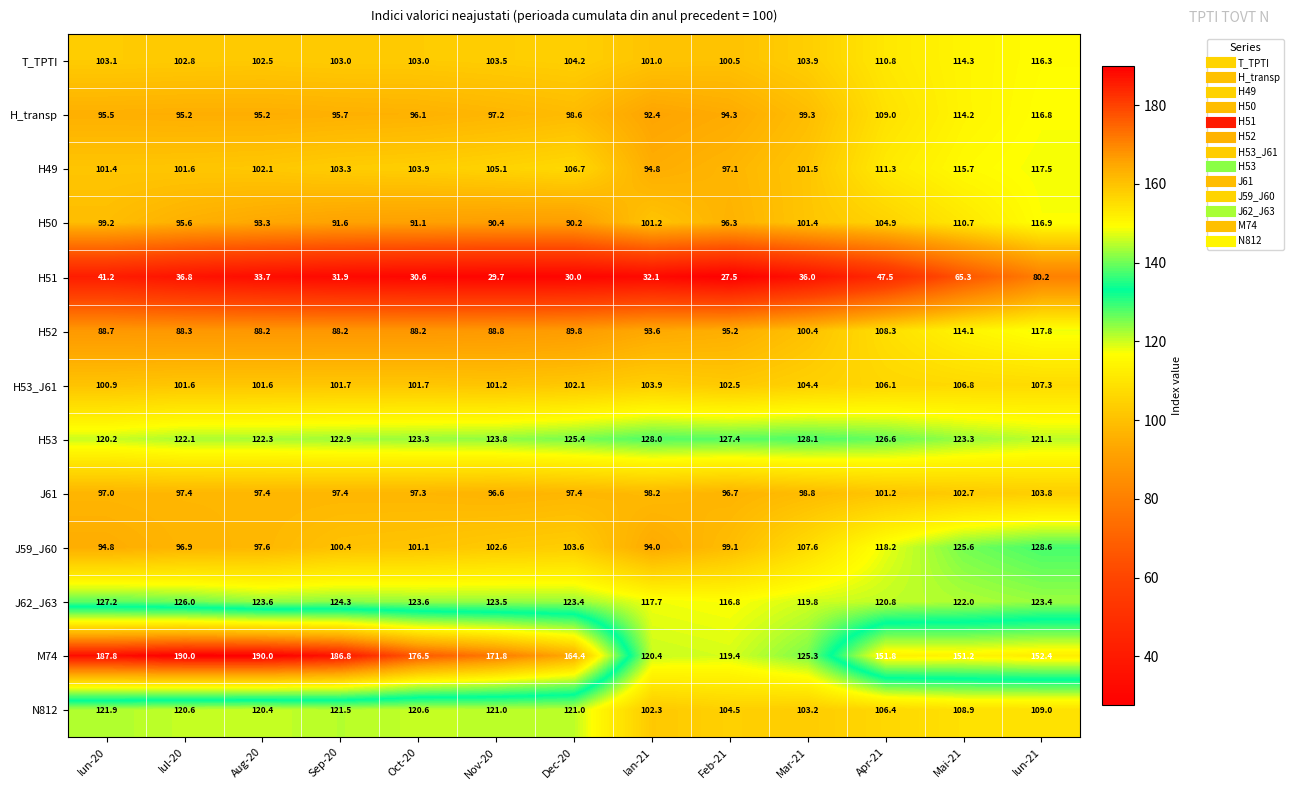

Read the H52 value at Apr-21.

108.3